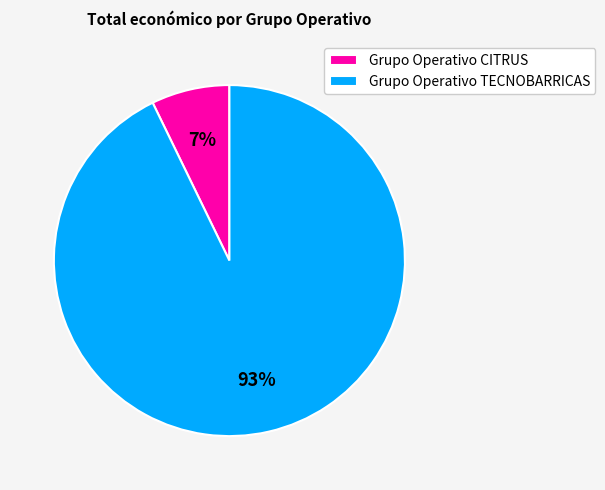

How many slices are in this pie chart?

2